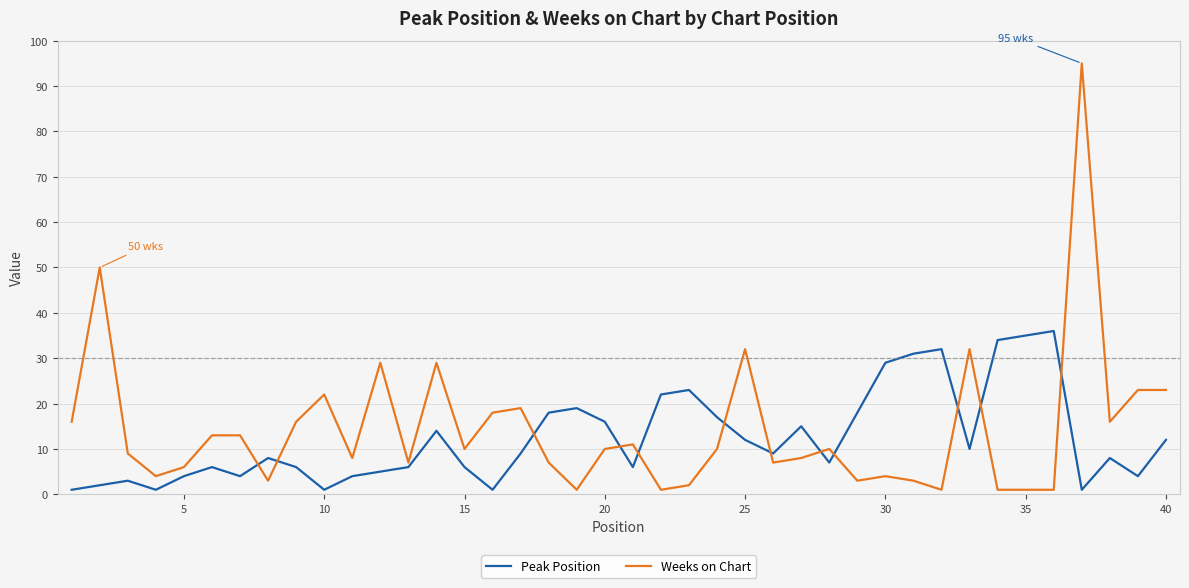

What is the difference between the maximum and minimum values in the Weeks on Chart series?

94